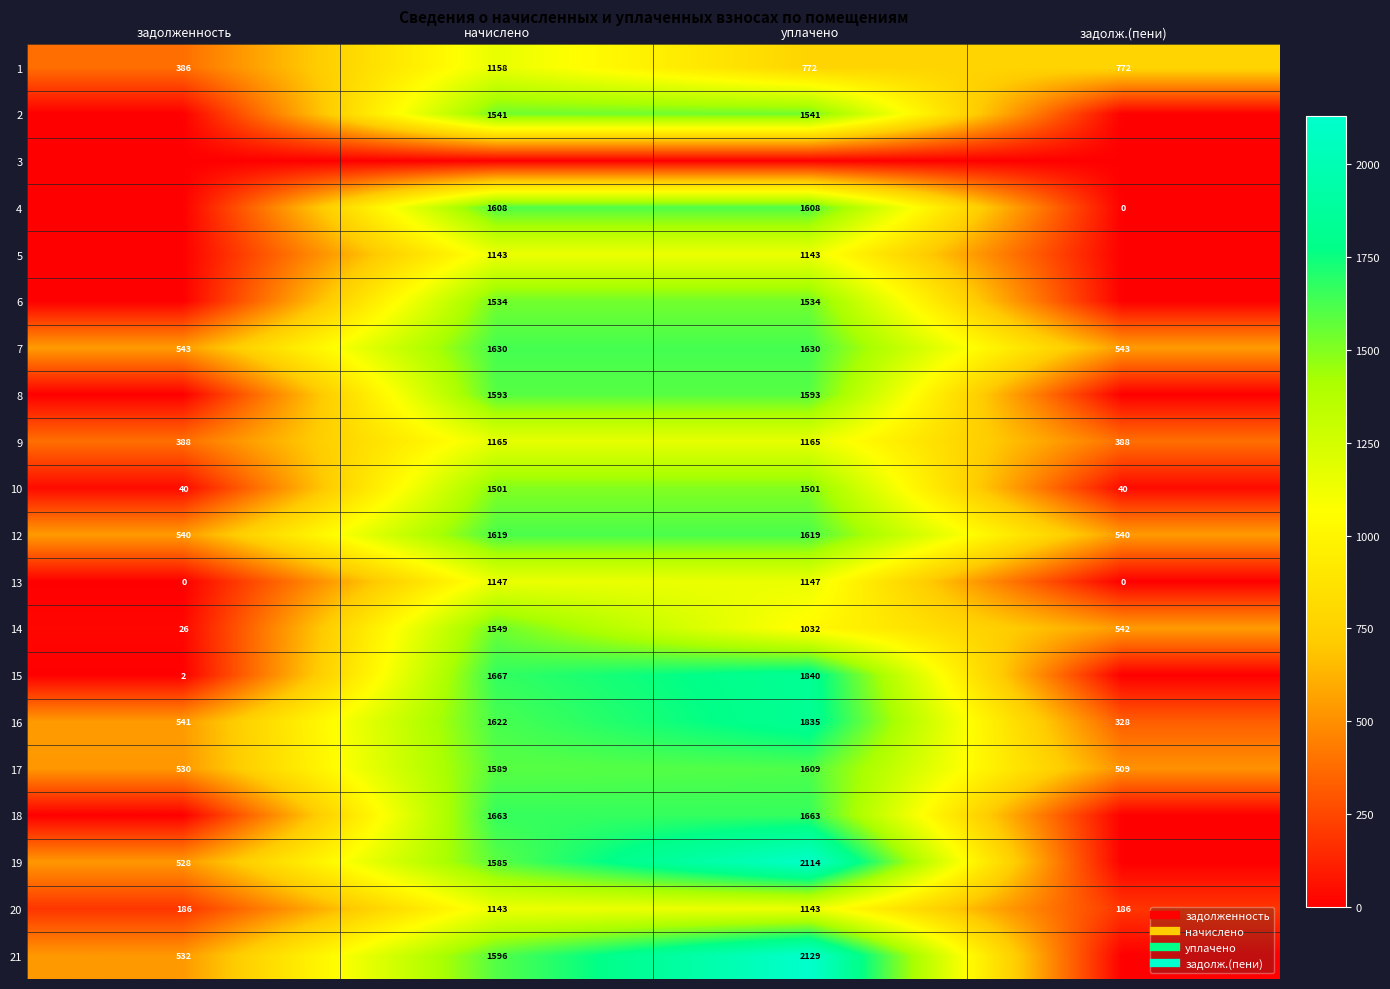

Read the 21 value at уплачено.

2128.6